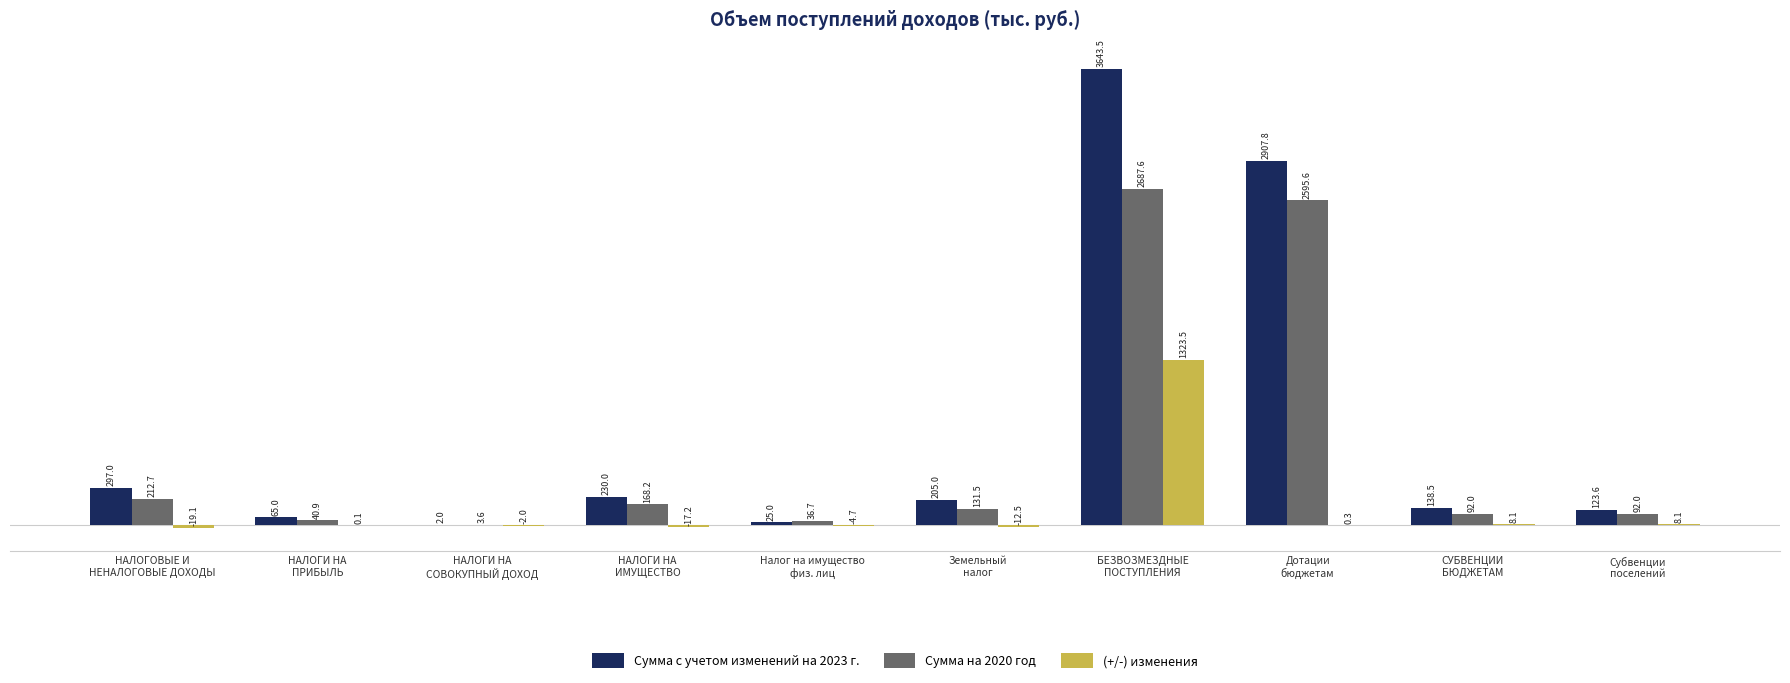

At which category is the sum across all series the highest?

БЕЗВОЗМЕЗДНЫЕ
ПОСТУПЛЕНИЯ